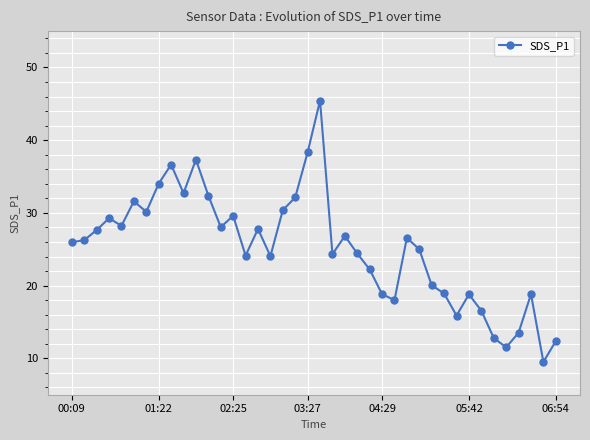

What is the value of the 17th point from the left?

24.1